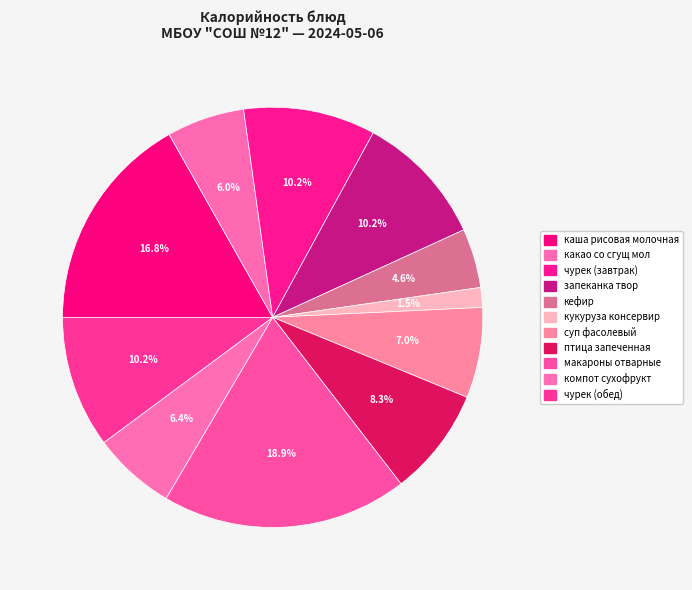

To the nearest percent, what is the difference between the largest and smallest slice percentages?

17%